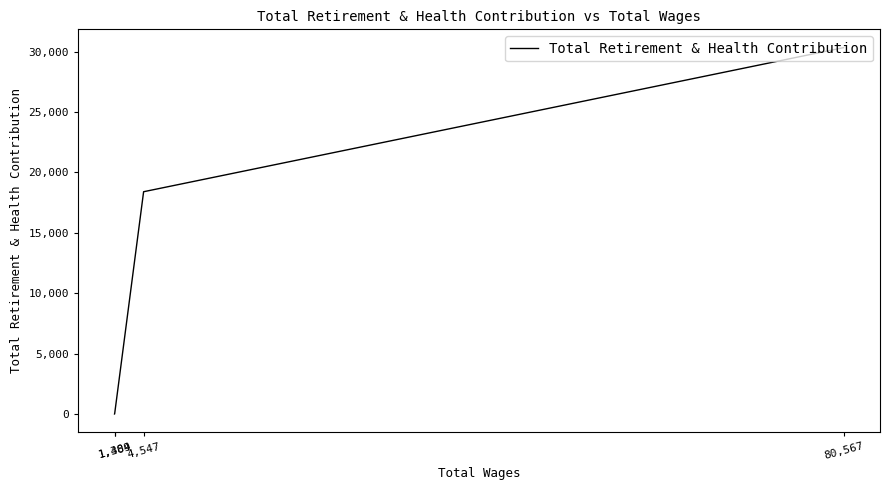

What is the approximate value at 4,547, to the nearest 50?

18400